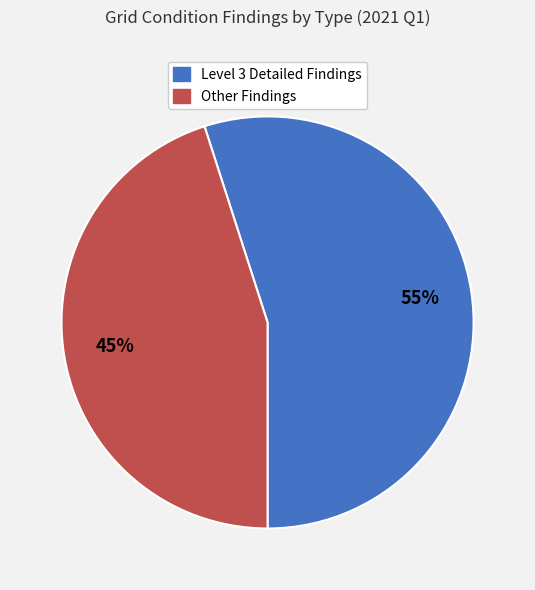

Is there a majority slice in this chart?

Yes